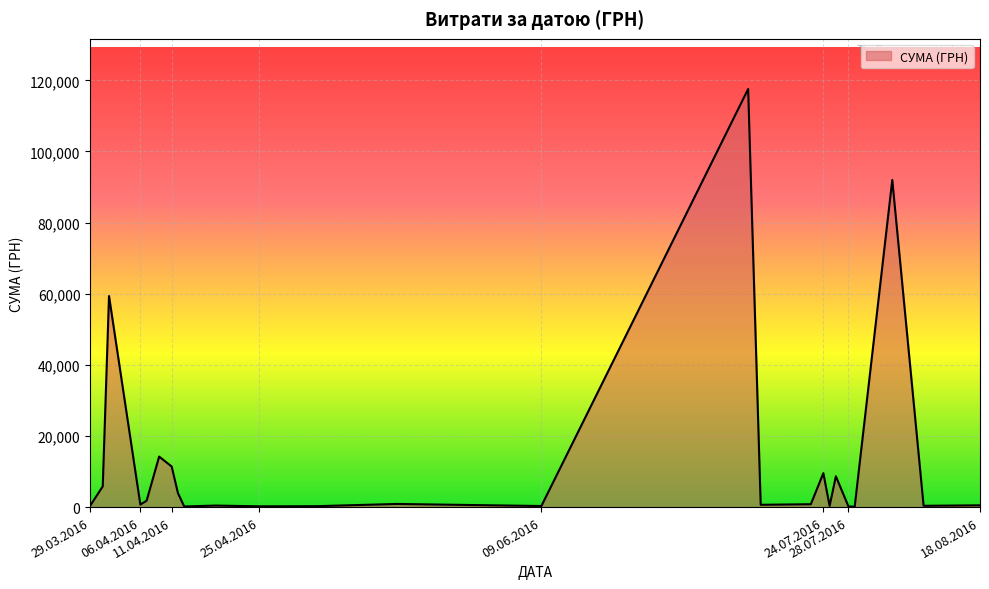

What is the difference between the maximum and minimum values?

117471.0